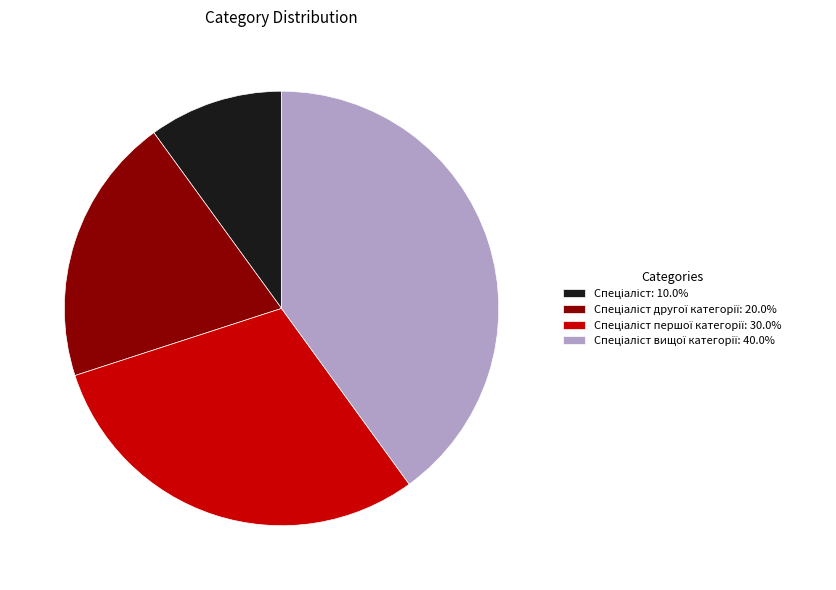

Is there any slice that represents more than half of the pie?

No